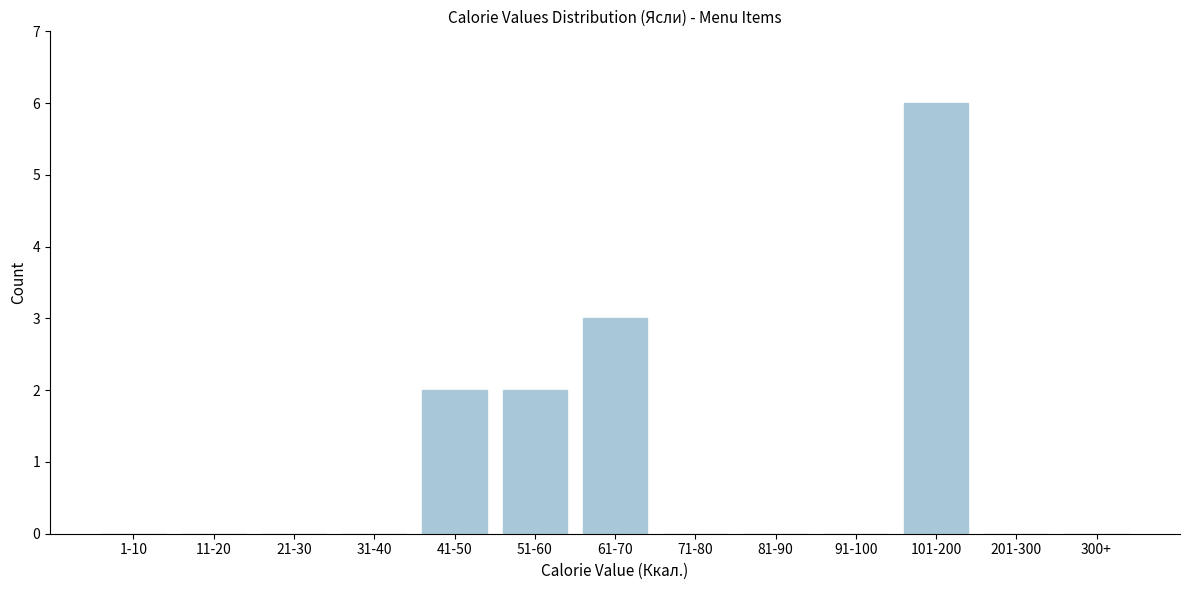

Reading left to right, transcribe all the data shown in this chart.

1-10=0	11-20=0	21-30=0	31-40=0	41-50=2	51-60=2	61-70=3	71-80=0	81-90=0	91-100=0	101-200=6	201-300=0	300+=0